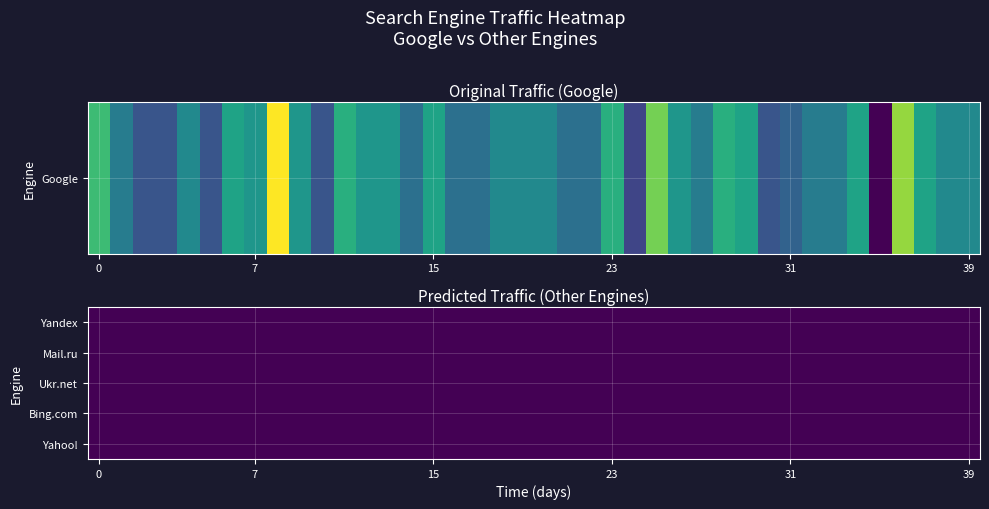

Is the value of Bing.com at 2024-04-15 greater than the value of Google at 2024-03-29?

No